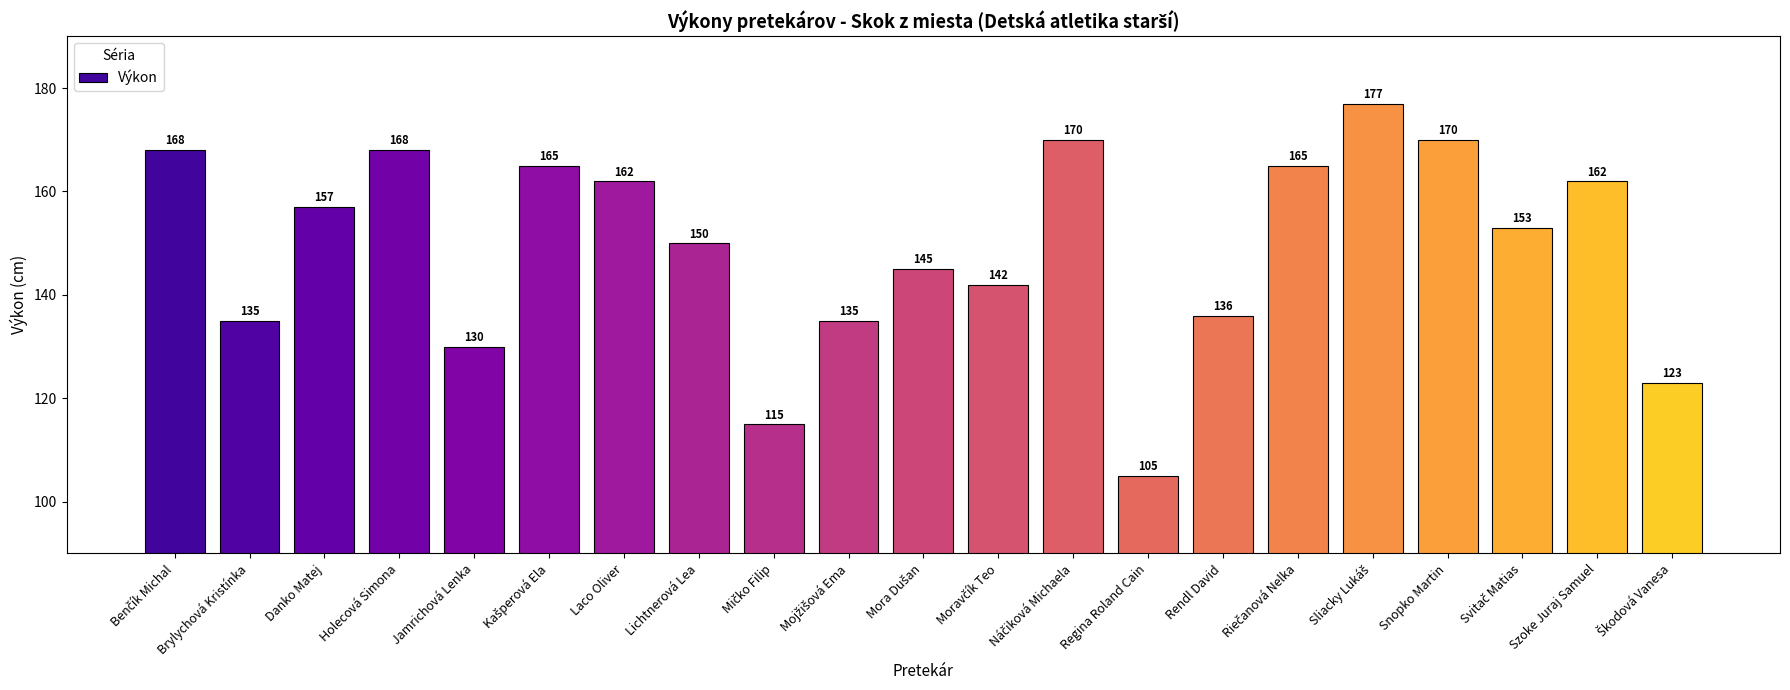

Are the bars grouped side by side (vs. stacked)?

No